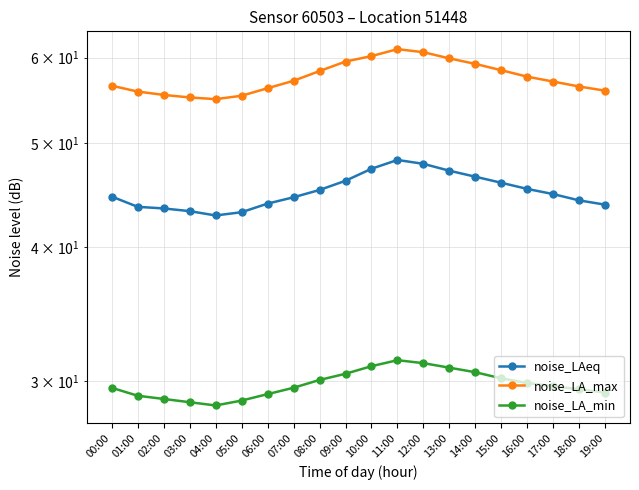

What is the sum of the noise_LA_max values at 03:00 and 01:00?

110.9